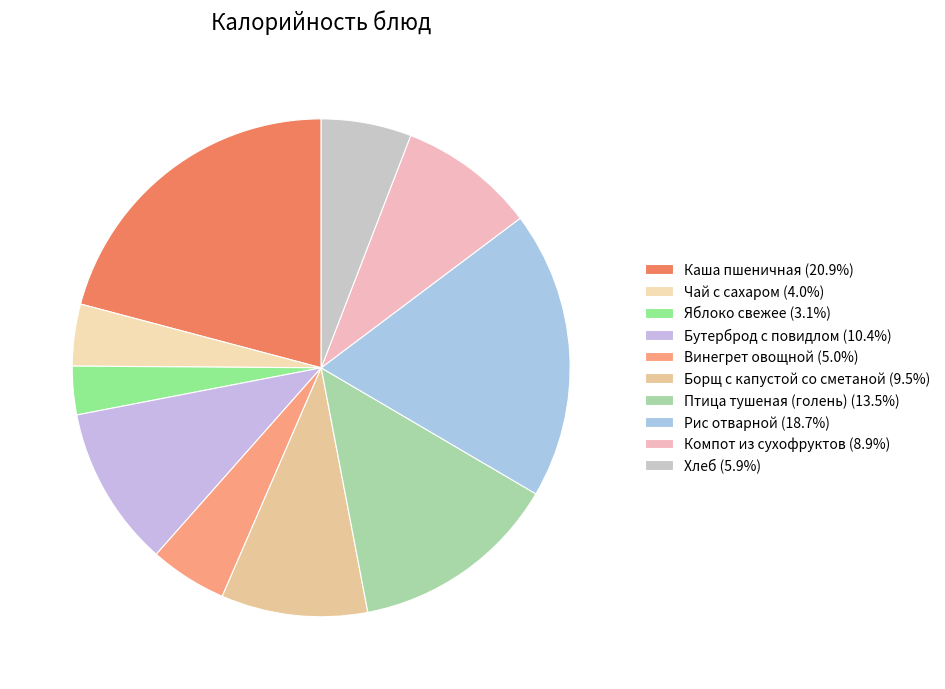

To the nearest percent, what percentage of the pie is Борщ с капустой со сметаной?

10%